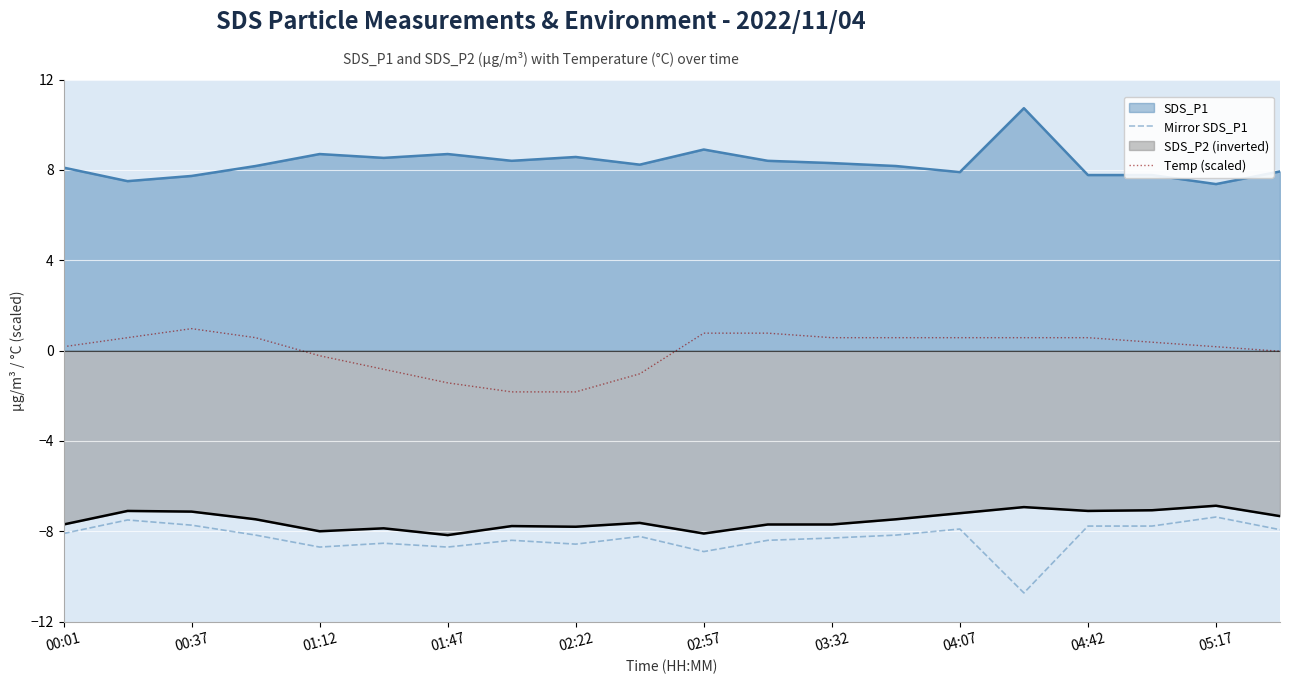

What is the spread (max minus min) of values at 04:07?

15.8